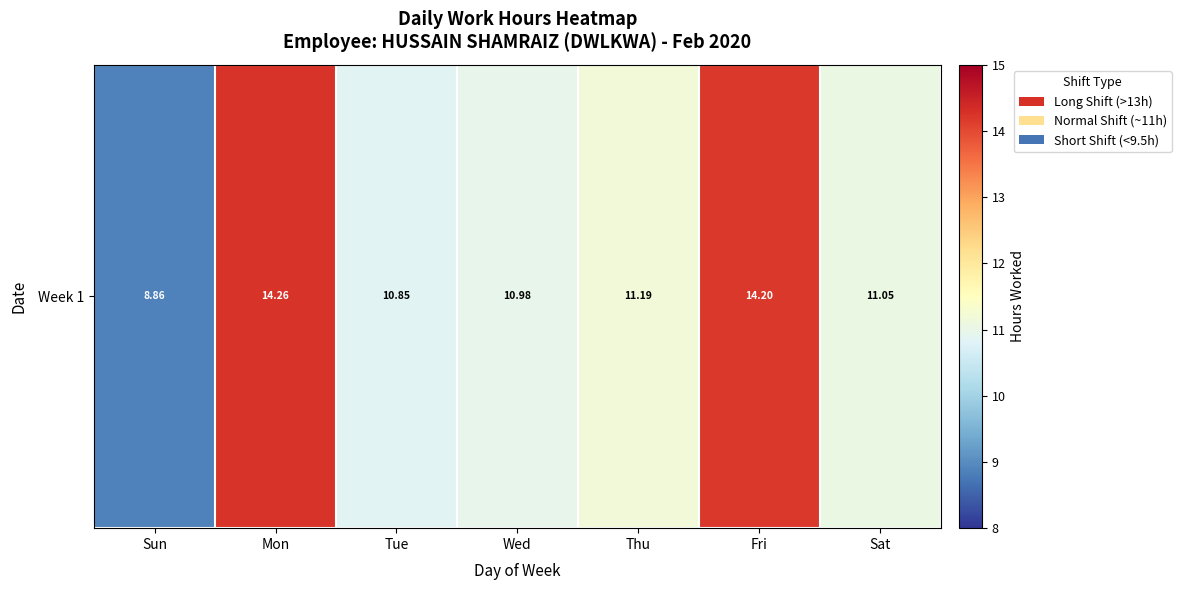

How many data points are less than 11?

3